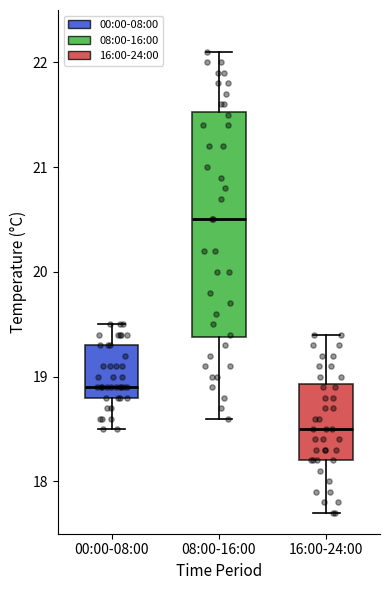

Reading left to right, read every box against the y-axis: the position of its median line, the range the box covers, and the ends of its whiskers. The values are not printed on the chart, so give them approximately, as read against the axis.

00:00-08:00: median 18.9, box 18.8 to 19.3, whiskers 18.5 to 19.5
08:00-16:00: median 20.5, box 19.4 to 21.5, whiskers 18.6 to 22.1
16:00-24:00: median 18.5, box 18.2 to 18.9, whiskers 17.7 to 19.4